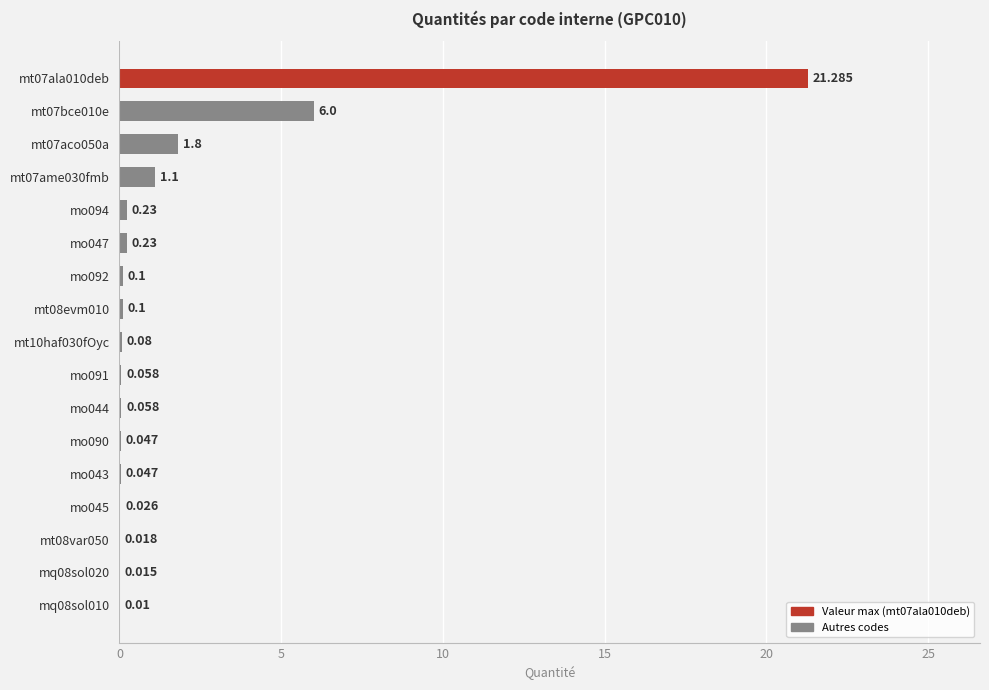

What is the difference between the second highest and minimum values?

6.0